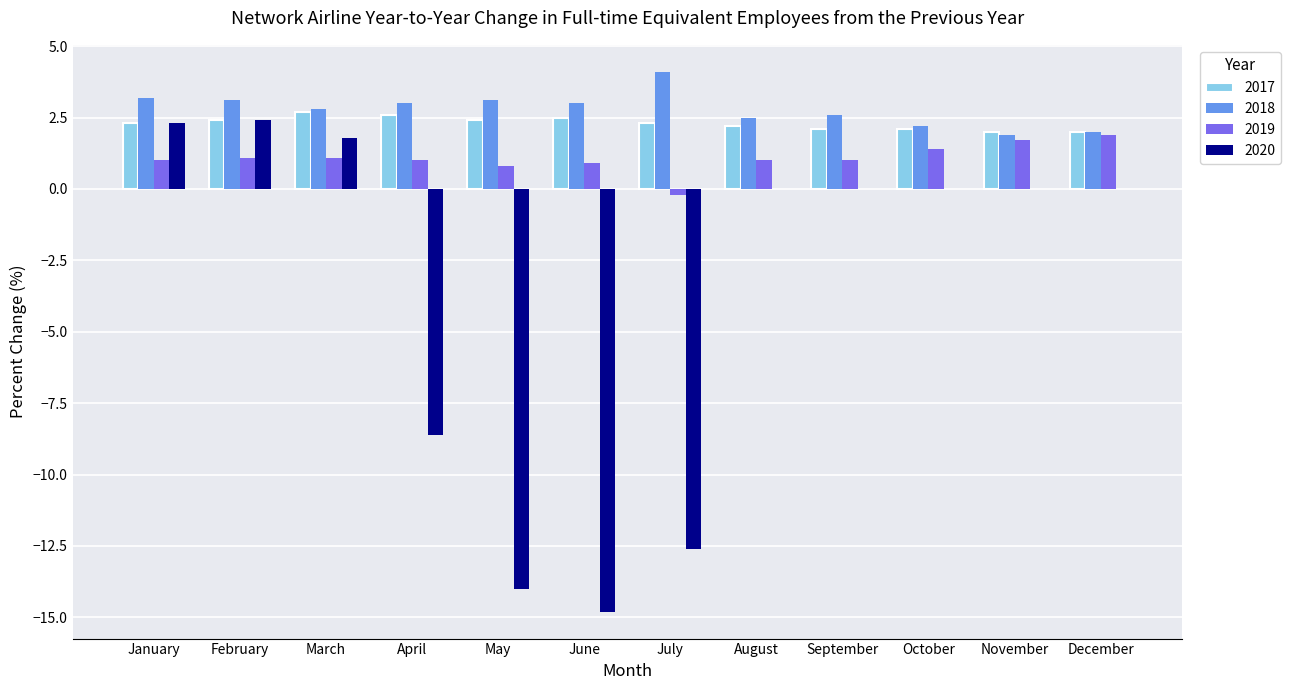

Reading left to right, extract all data points from this chart.

2017: January=2.3	February=2.4	March=2.7	April=2.6	May=2.4	June=2.5	July=2.3	August=2.2	September=2.1	October=2.1	November=2.0	December=2.0
2018: January=3.2	February=3.1	March=2.8	April=3.0	May=3.1	June=3.0	July=4.1	August=2.5	September=2.6	October=2.2	November=1.9	December=2.0
2019: January=1.0	February=1.1	March=1.1	April=1.0	May=0.8	June=0.9	July=-0.2	August=1.0	September=1.0	October=1.4	November=1.7	December=1.9
2020: January=2.3	February=2.4	March=1.8	April=-8.6	May=-14.0	June=-14.8	July=-12.6	August=0.0	September=0.0	October=0.0	November=0.0	December=0.0